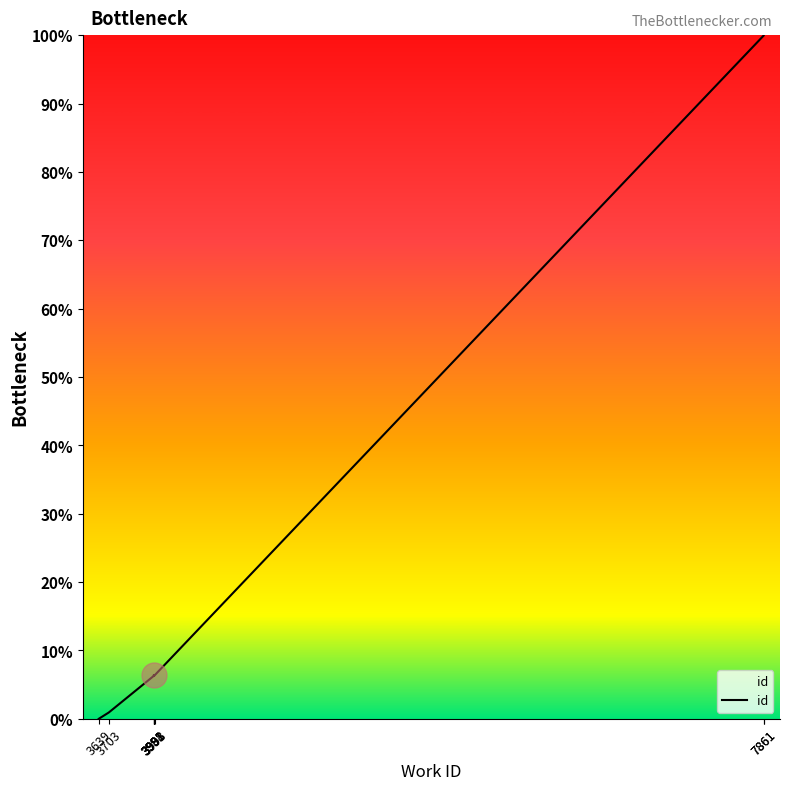

What value does the data have at 3703?

0.9